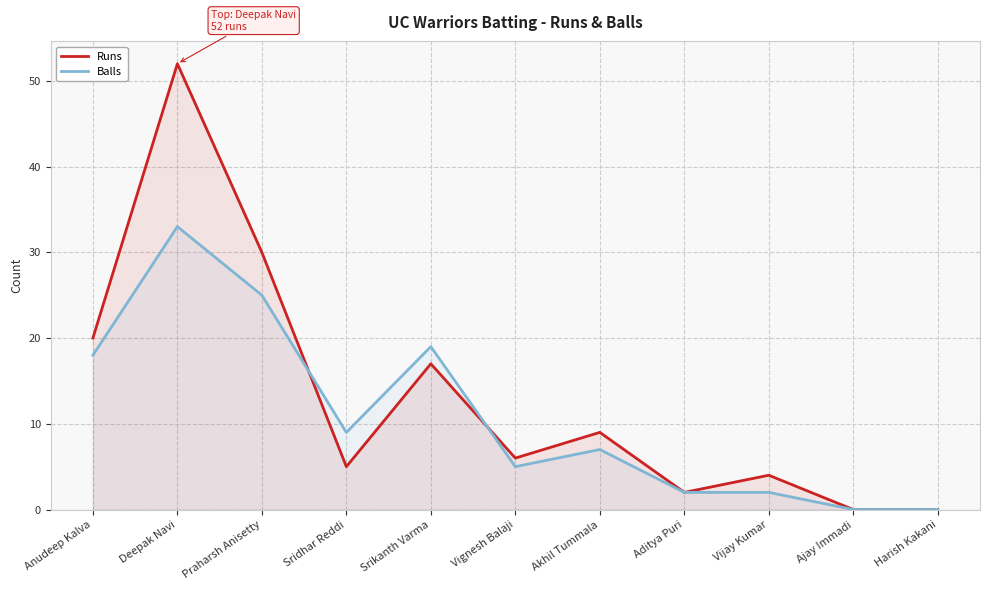

How many lines are shown in the chart?

2